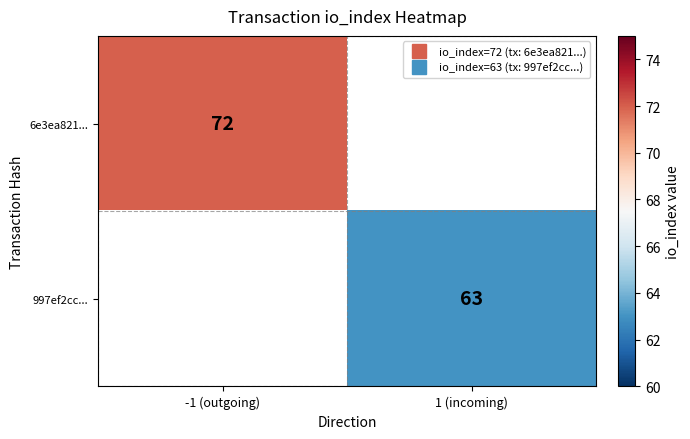

At which label is 6e3ea821... closest to 72?

-1 (outgoing)